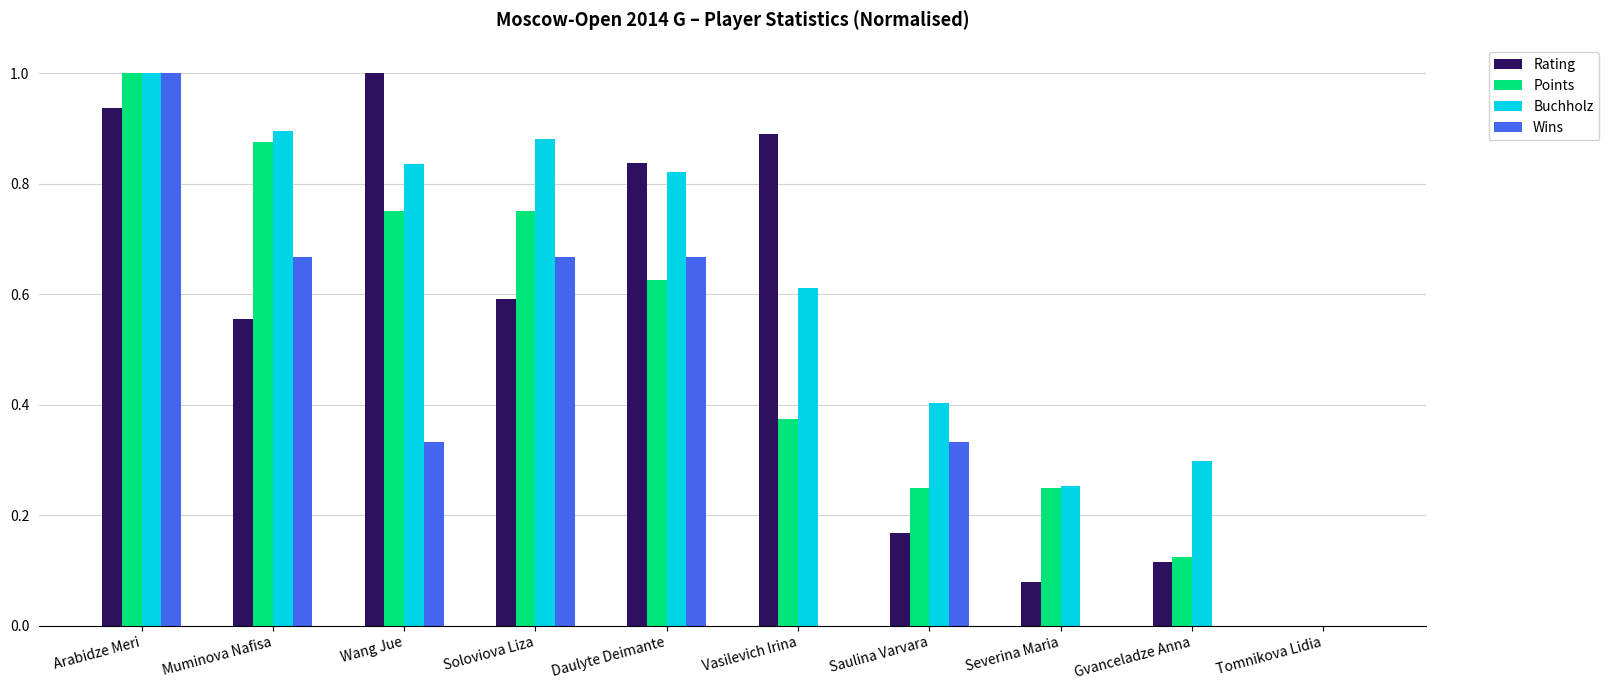

The Wins series shows 0.0 at Gvanceladze Anna. True or false?

True